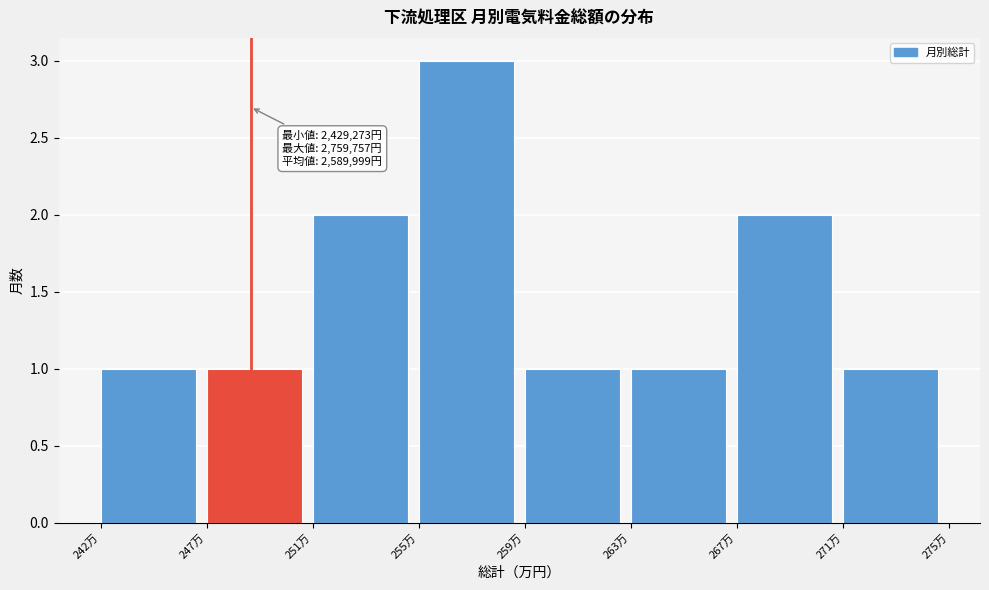

Reading left to right, list all the values displayed in this chart.

1	1	2	3	1	1	2	1